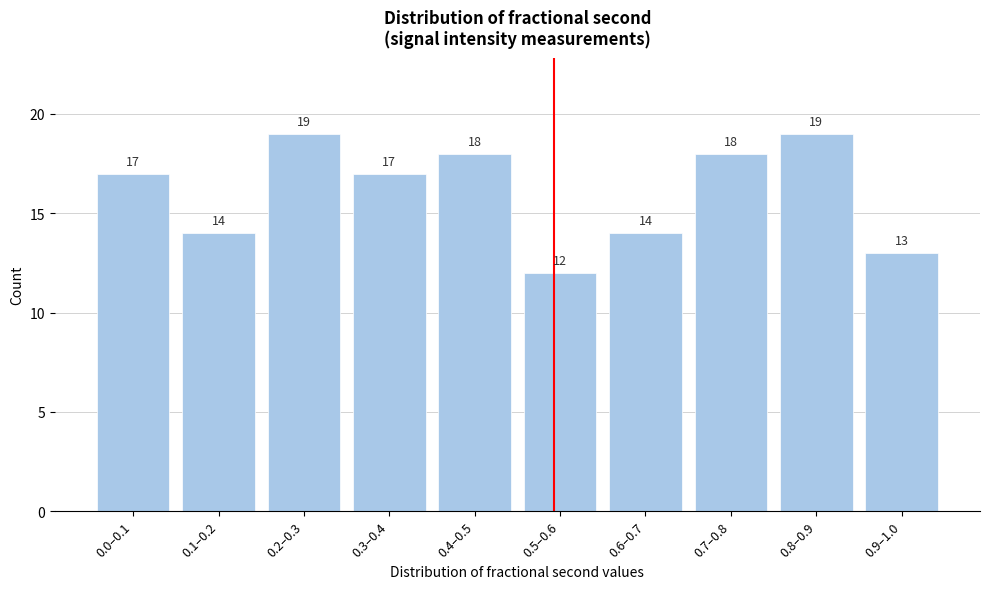

Reading left to right, transcribe all the data shown in this chart.

17	14	19	17	18	12	14	18	19	13